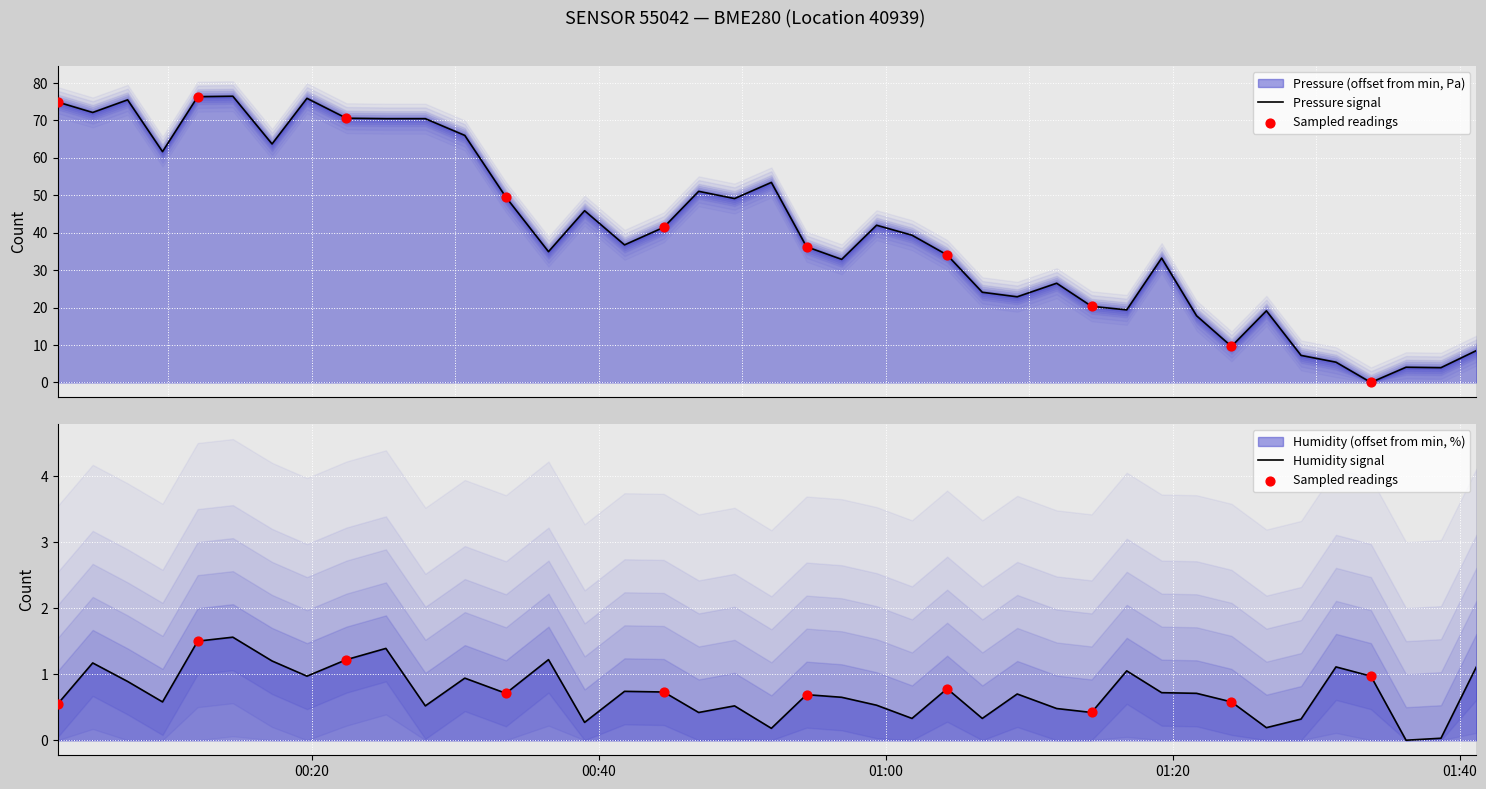

What are all the series names shown in the legend?

pressure, humidity